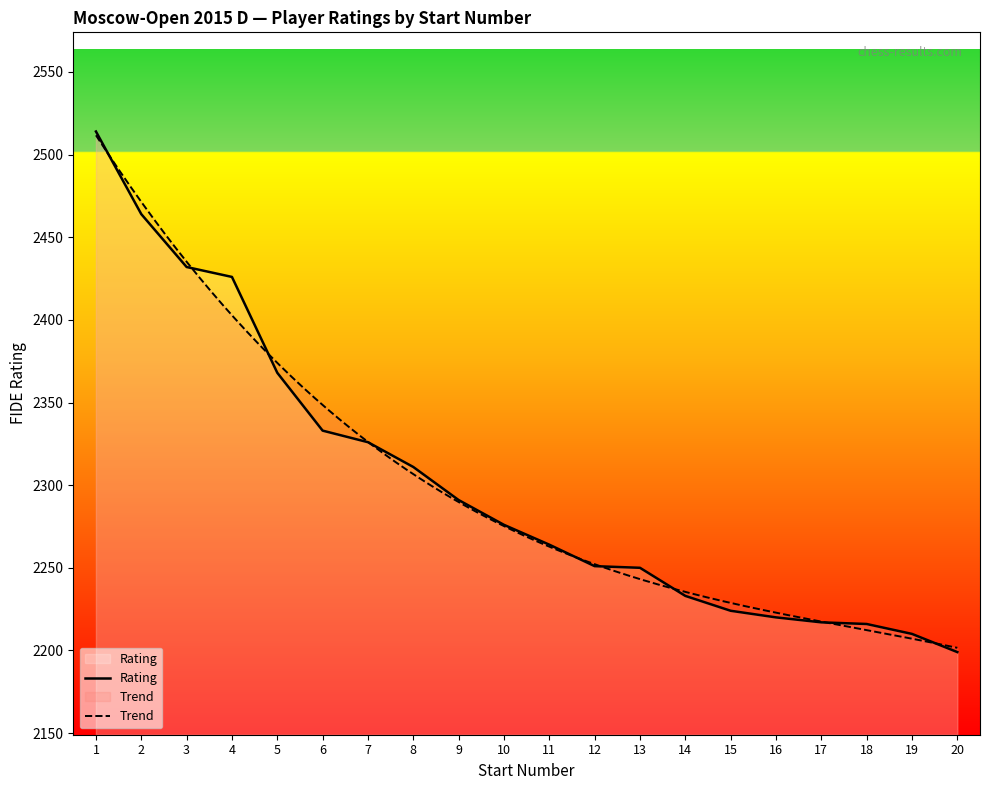

True or false: the data shows 2368 at 5.

True